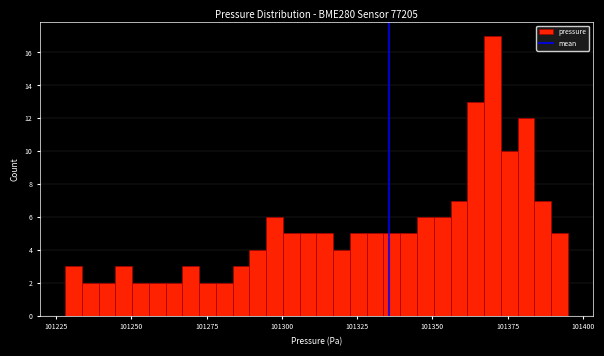

Around what value on the x-axis is the tallest bar? Give the approximate position of its centre, as read against the axis.

101370